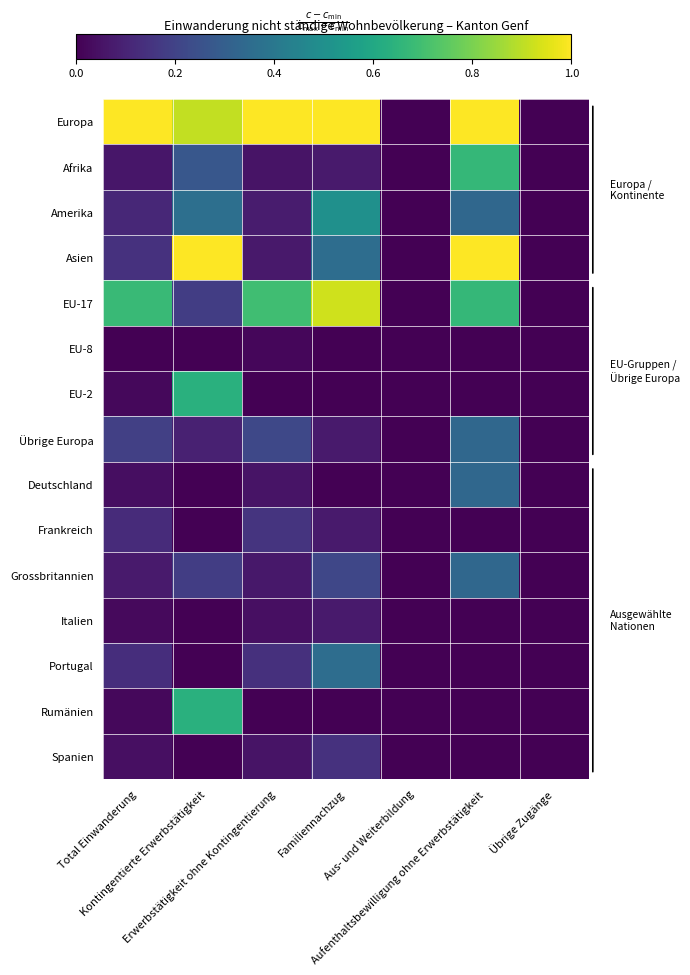

How many distinct data groups are displayed?

15